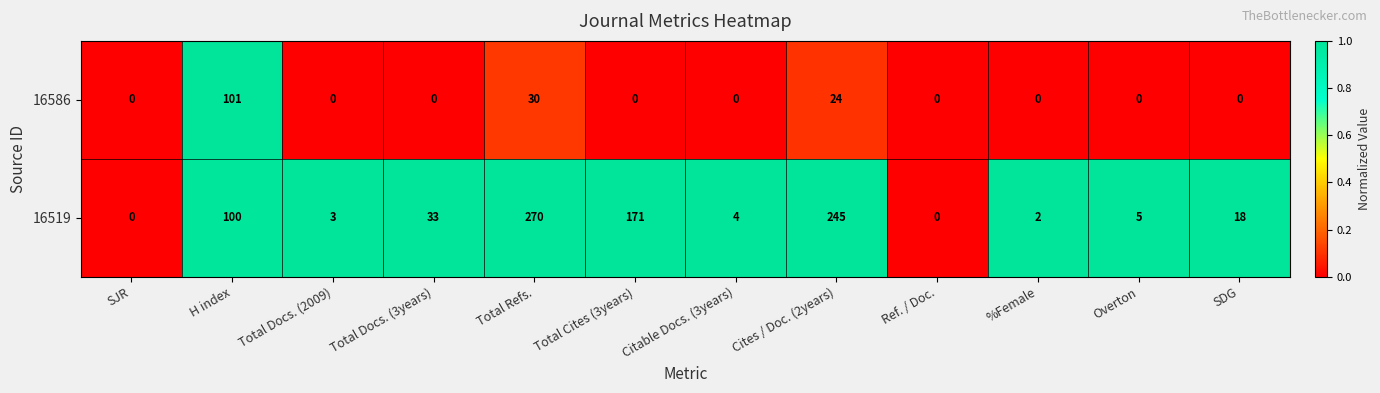

The 16519 series shows 3 at Total Docs. (2009). True or false?

True